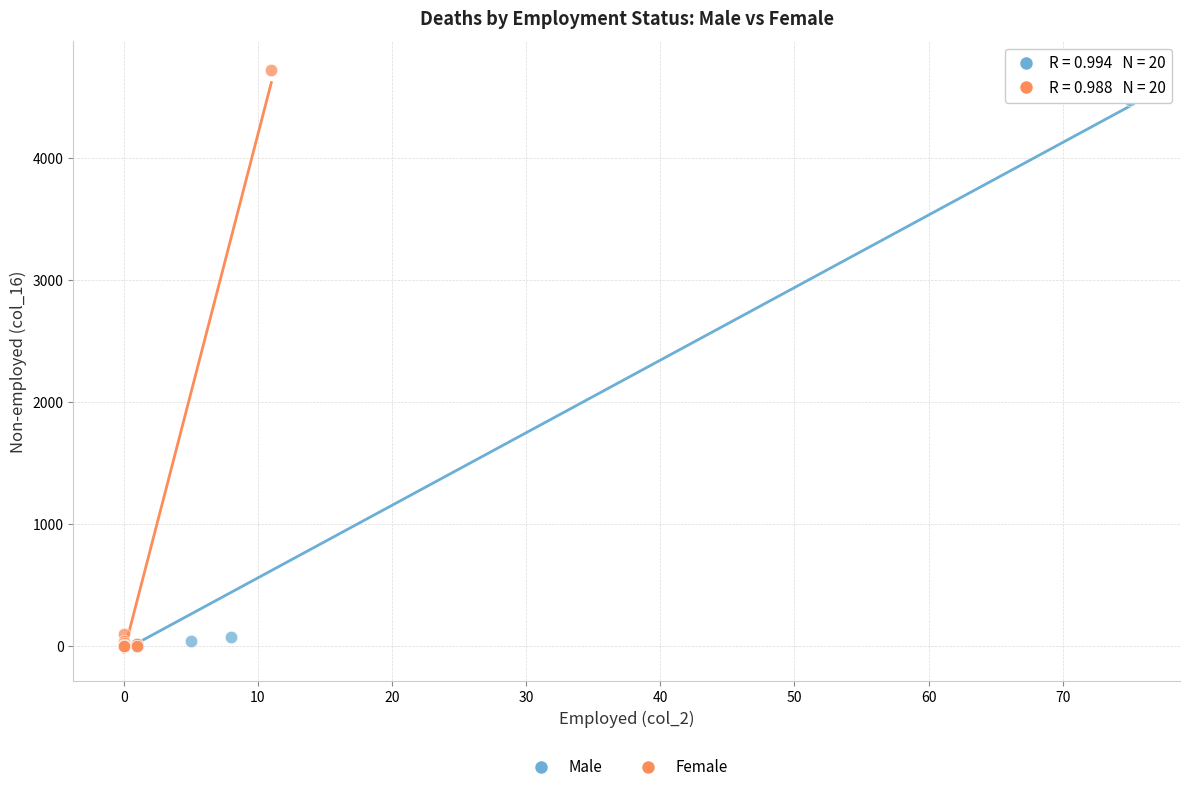

Which series contains the highest Y value?

Female